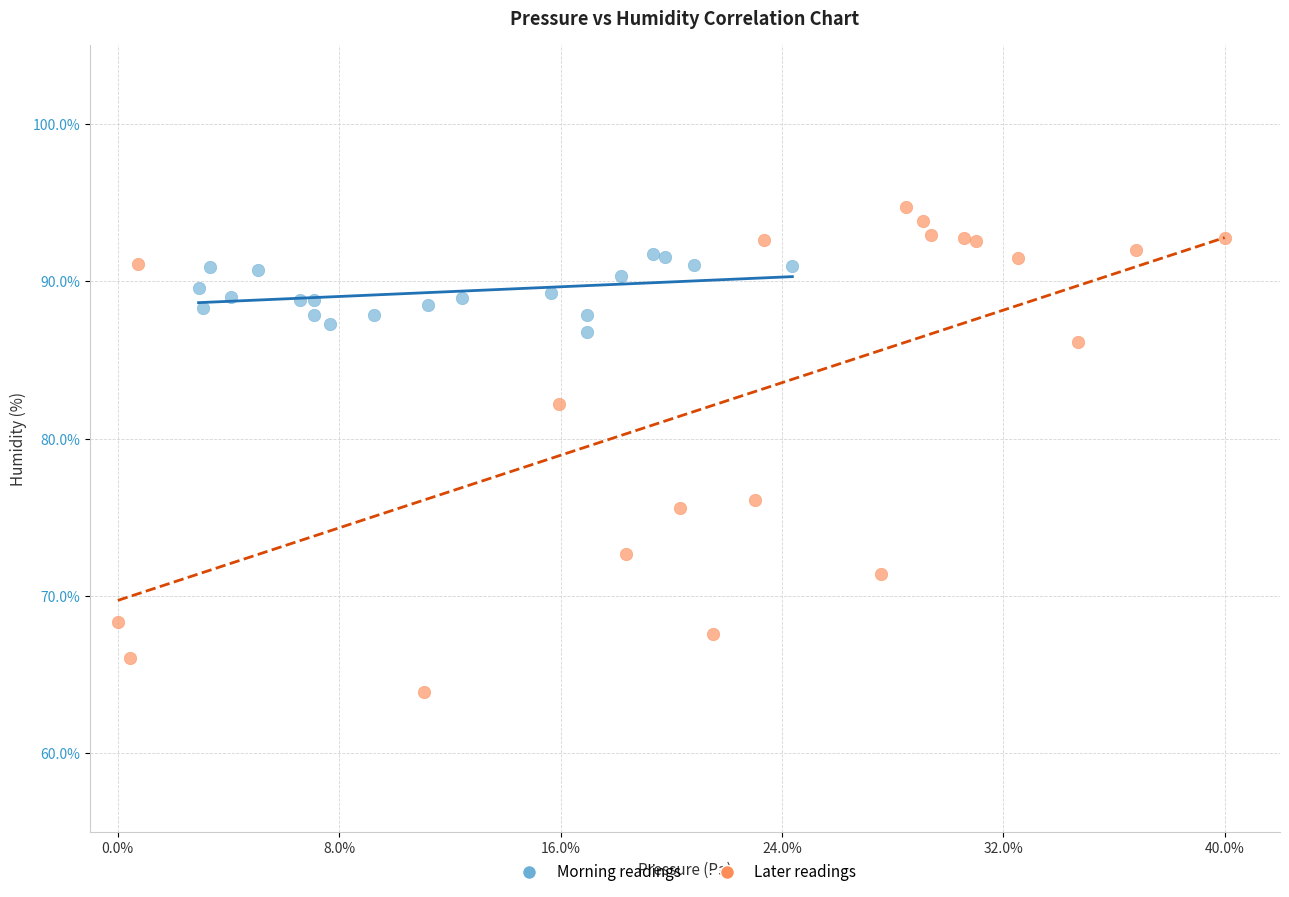

Which series reaches the minimum Y coordinate?

Later readings